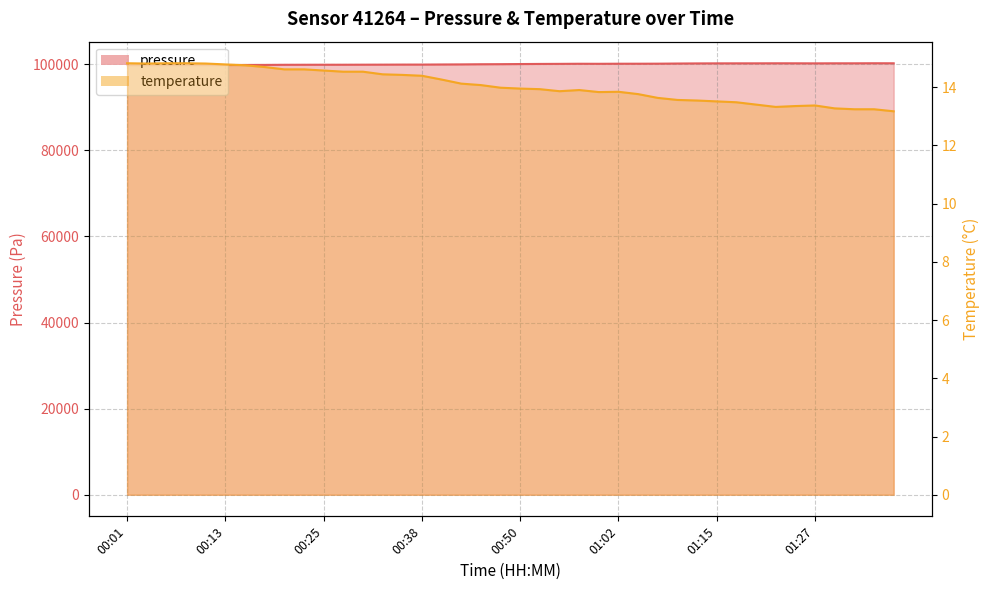

Is it true that pressure equals 141210.9 at 00:52?

False